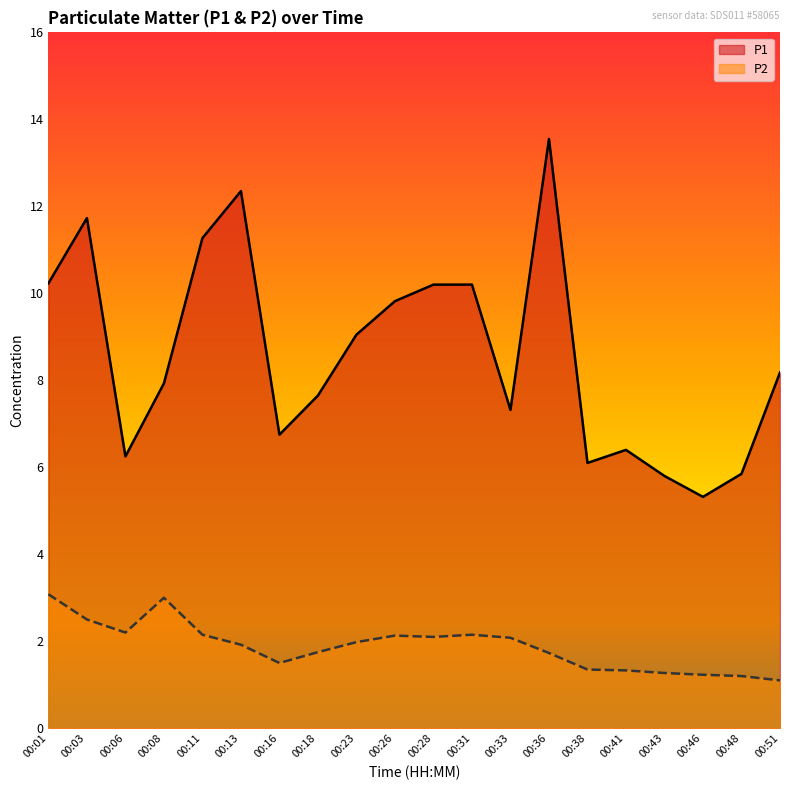

What is the highest value of the P1 series?

13.6